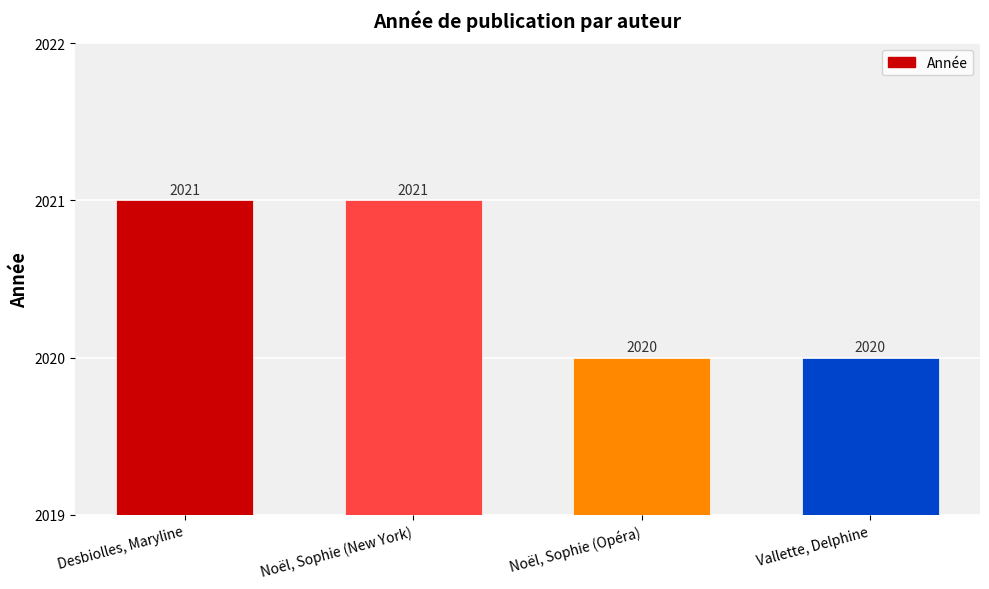

The chart shows a value of 1326 at Desbiolles, Maryline. True or false?

False